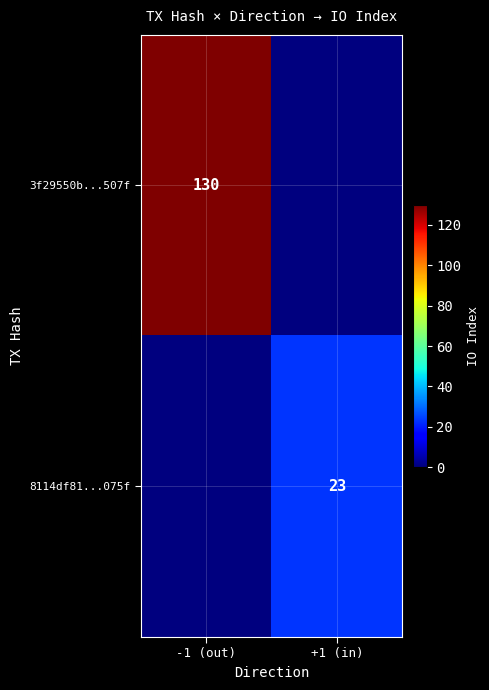

Is the value of 3f29550b...507f at -1 (out) greater than the value of 8114df81...075f at +1 (in)?

Yes